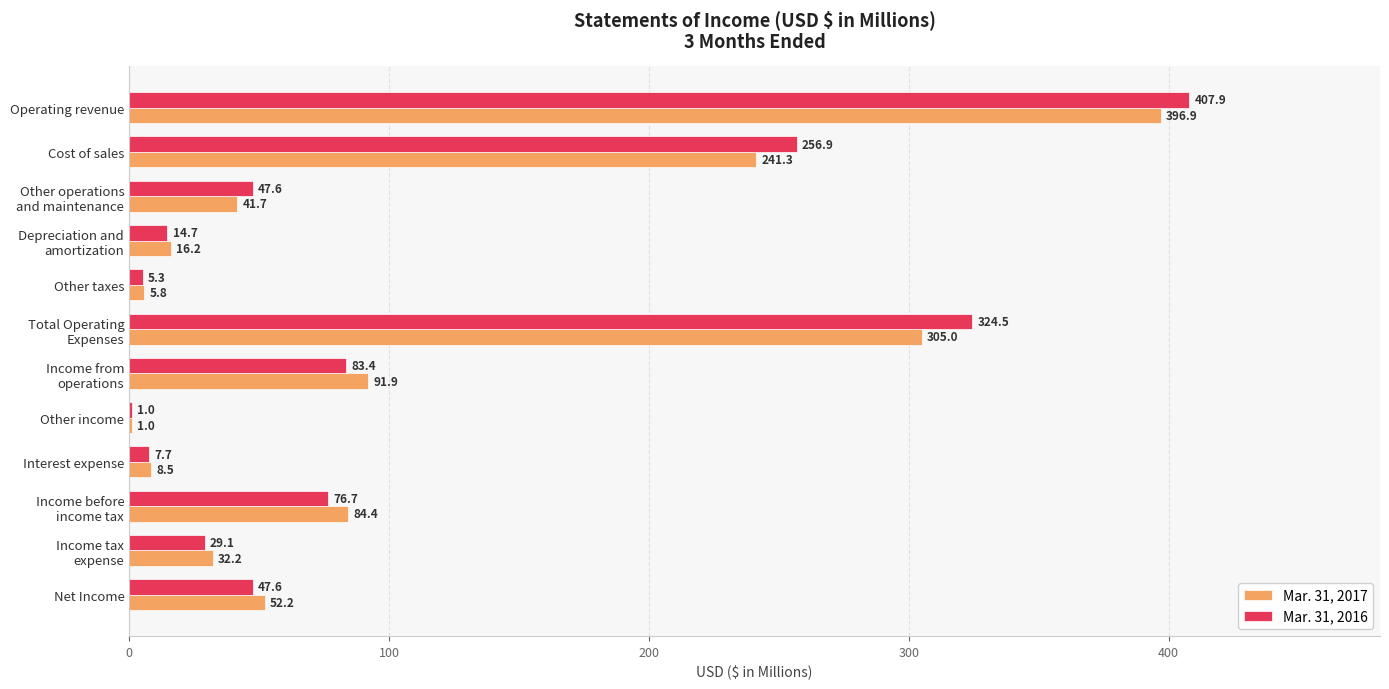

What is the sum of all Mar. 31, 2016 values?

1302.4